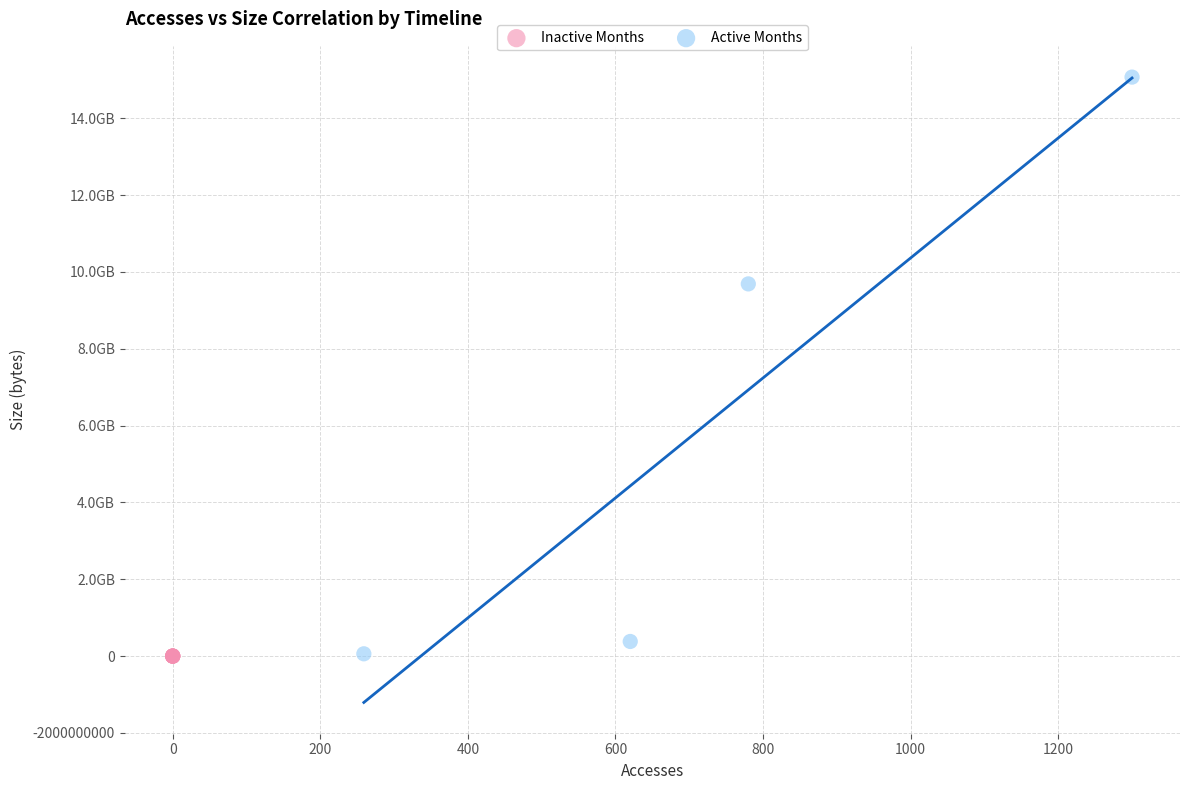

What are all the series names shown in the legend?

Inactive Months, Active Months